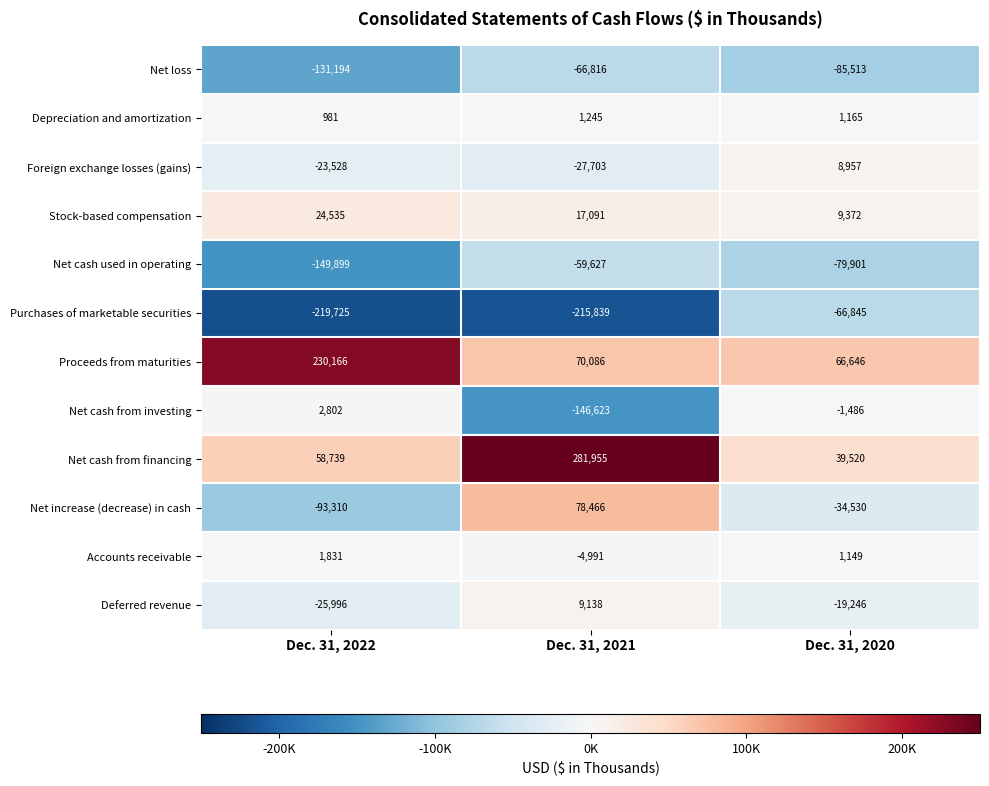

What is the difference between the highest and lowest values at Dec. 31, 2021?

497794